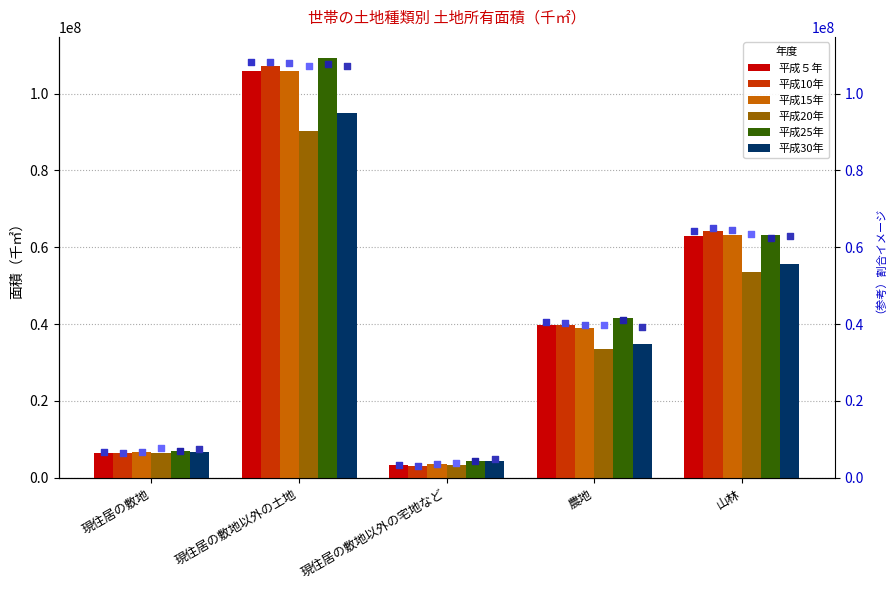

What is the total value across all series at 農地?

228740443